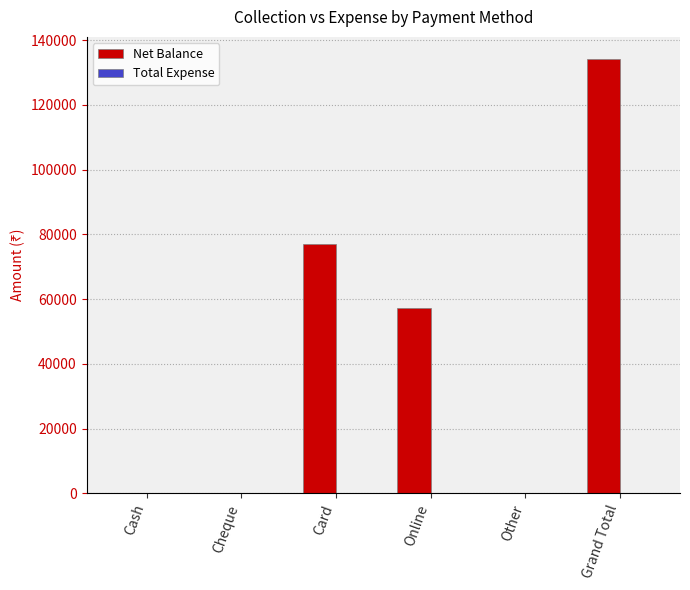

True or false: the data shows 87531 at Cheque.

False